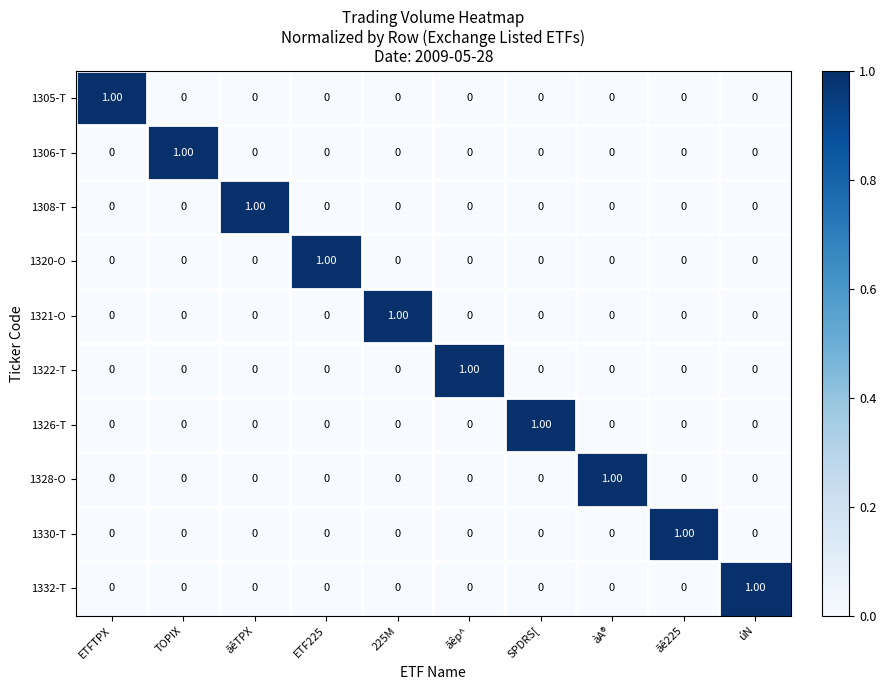

What is the maximum value shown in the chart?

1